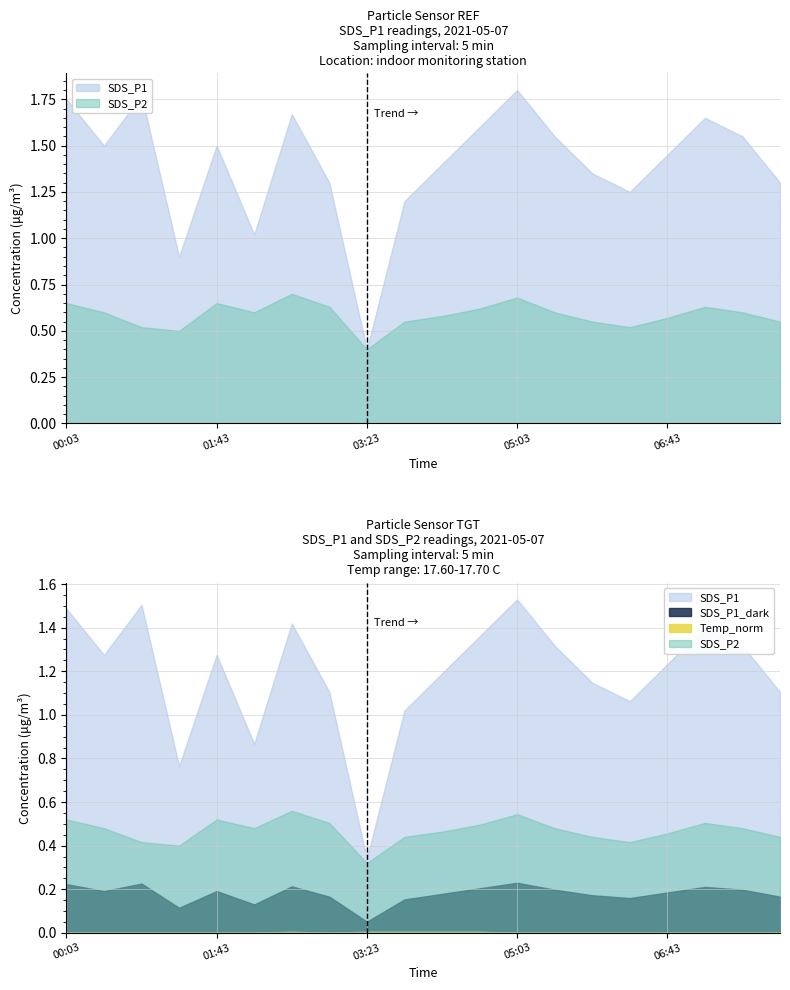

Reading left to right, extract all data points from this chart.

SDS_P1: 1.8	1.5	1.8	0.9	1.5	1.0	1.7	1.3	0.4	1.2	1.4	1.6	1.8	1.6	1.4	1.2	1.4	1.6	1.6	1.3
SDS_P2: 0.7	0.6	0.5	0.5	0.7	0.6	0.7	0.6	0.4	0.6	0.6	0.6	0.7	0.6	0.6	0.5	0.6	0.6	0.6	0.6